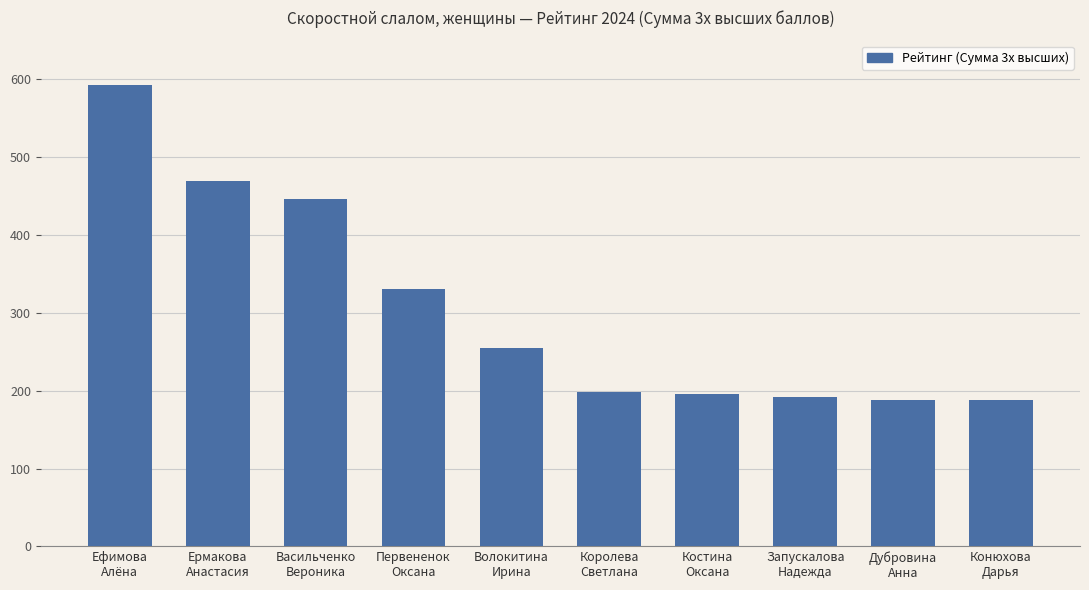

How many data points does each series have?

10